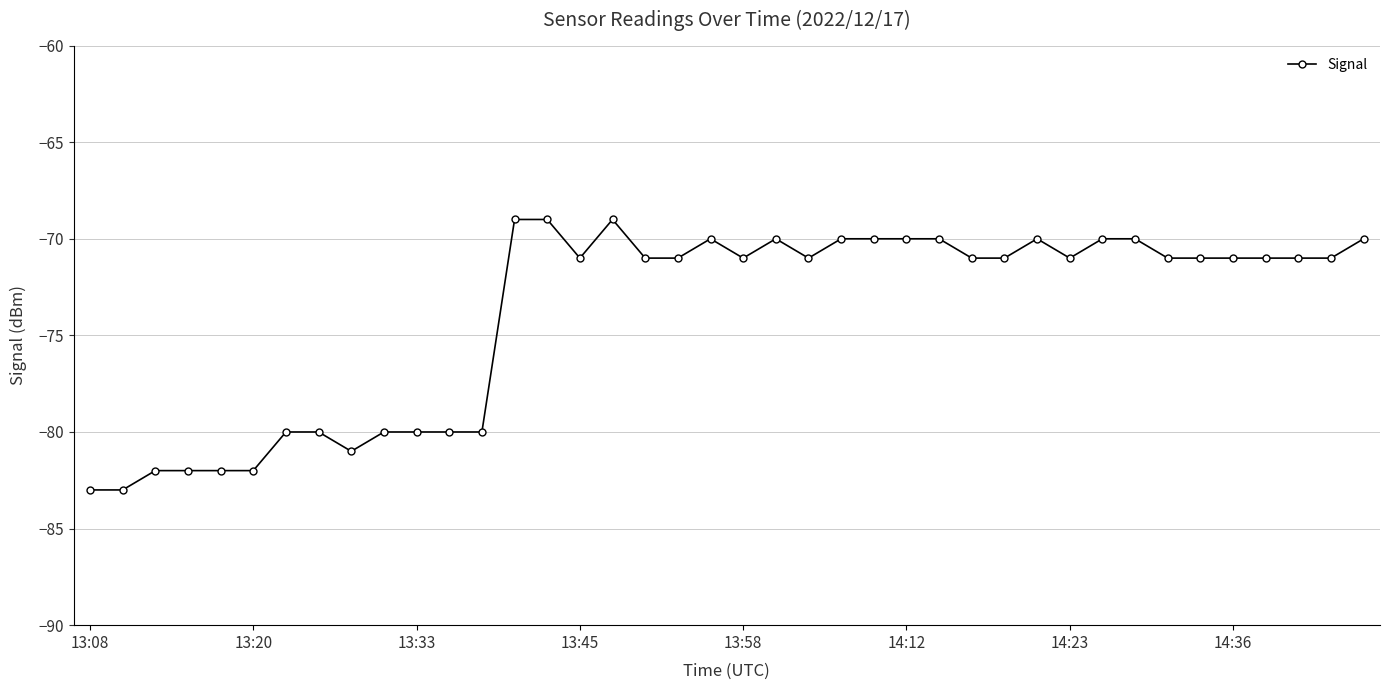

Reading left to right, extract all data points from this chart.

-83	-83	-82	-82	-82	-82	-80	-80	-81	-80	-80	-80	-80	-69	-69	-71	-69	-71	-71	-70	-71	-70	-71	-70	-70	-70	-70	-71	-71	-70	-71	-70	-70	-71	-71	-71	-71	-71	-71	-70